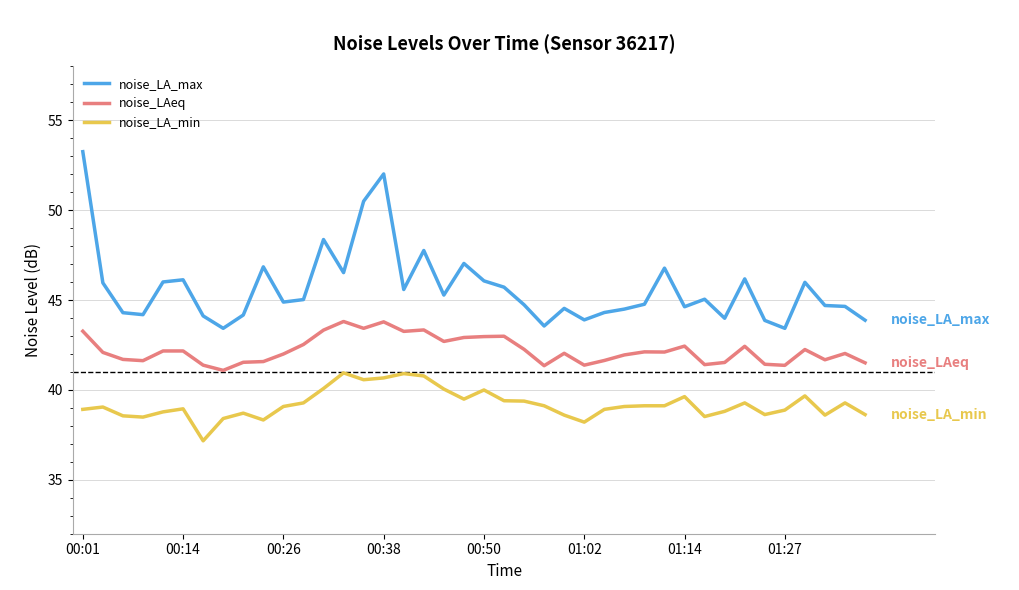

What is the smallest value displayed?

37.2